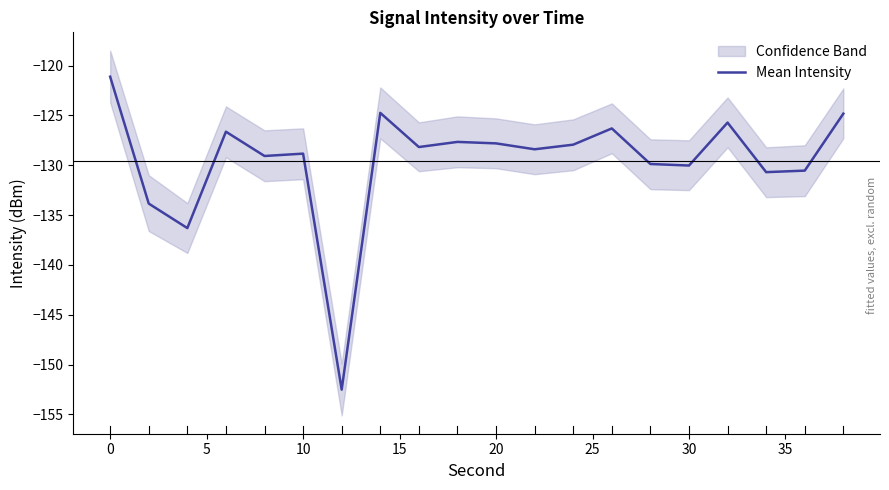

What is the maximum value for Mean Intensity?

-121.1